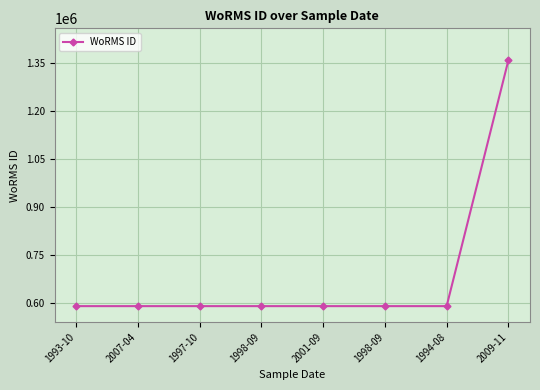

List the labels in order of value, smallest first.

1997-10, 1998-09, 2001-09, 1998-09, 1994-08, 1993-10, 2007-04, 2009-11